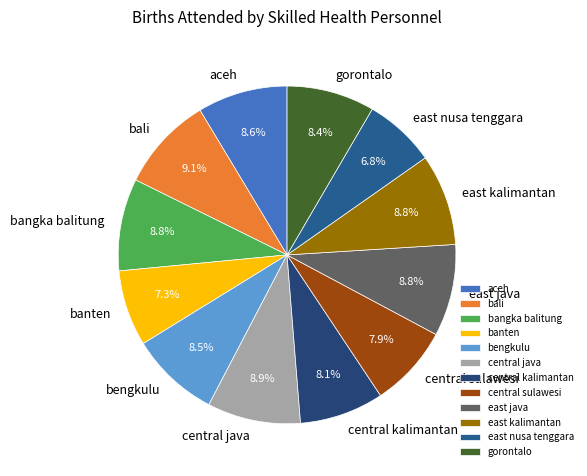

What is the ratio of the value at central kalimantan to the value at bangka balitung?

0.9